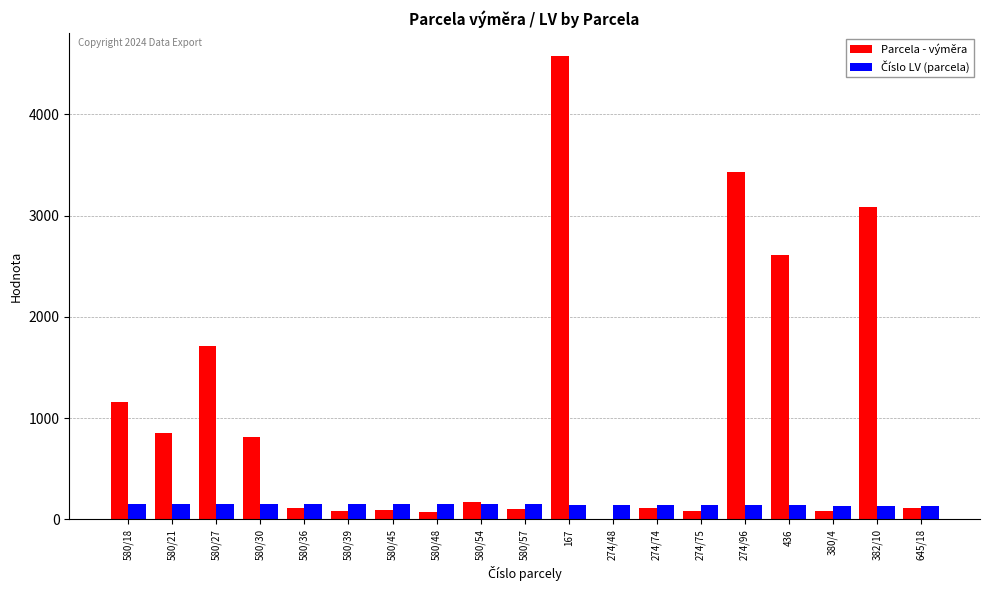

What is the maximum value for Parcela - výměra?

4574